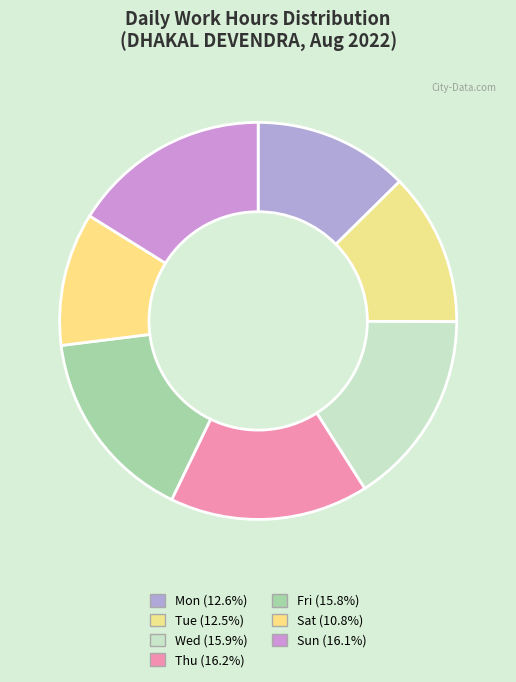

What is the ratio of the value at Wed to the value at Mon?

1.3